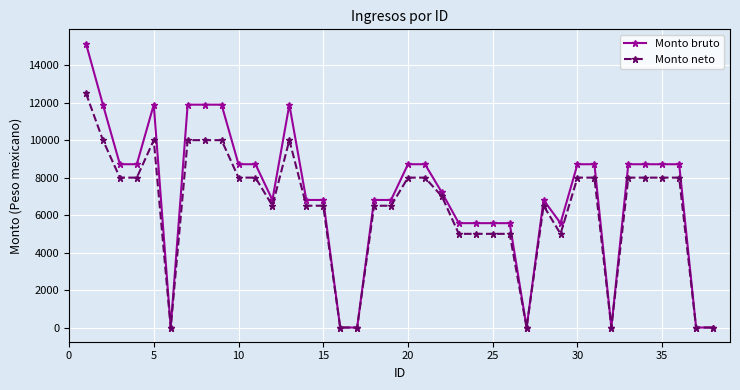

Which series has the largest range (max minus min)?

Monto bruto